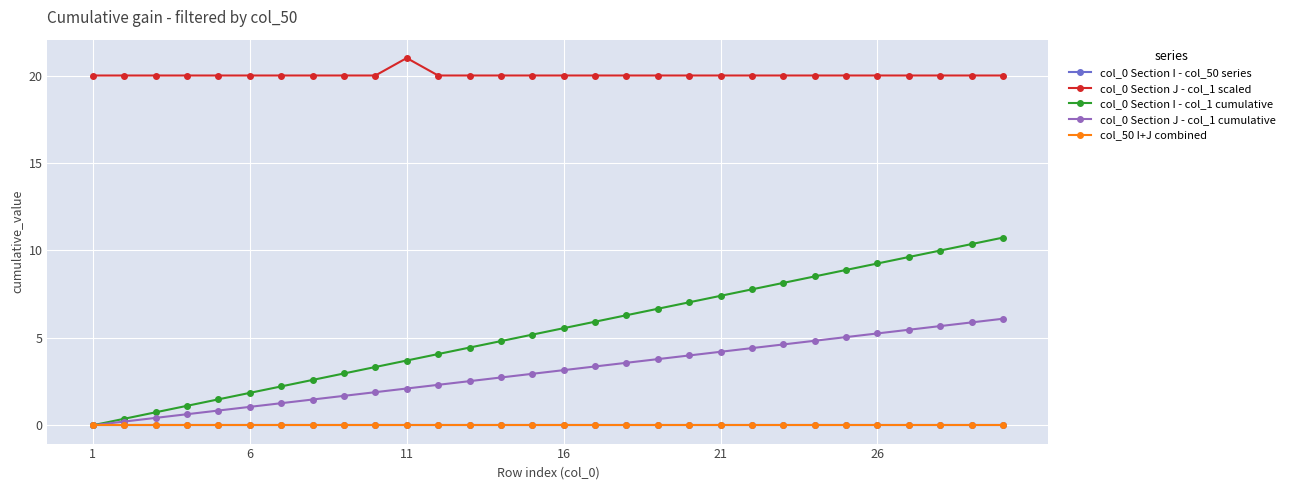

Does the chart have visible grid lines?

Yes